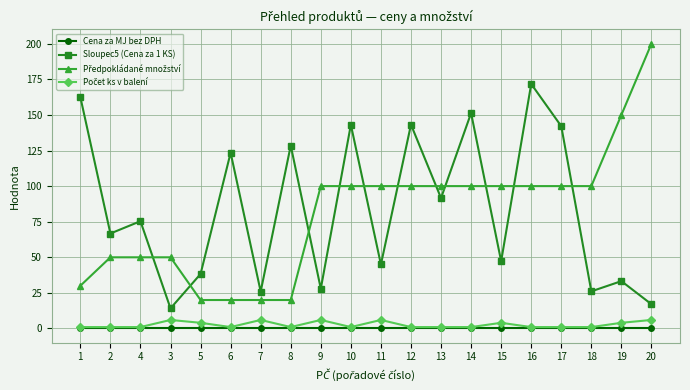

True or false: Sloupec5 (Cena za 1 KS) and Cena za MJ bez DPH cross at least once.

False